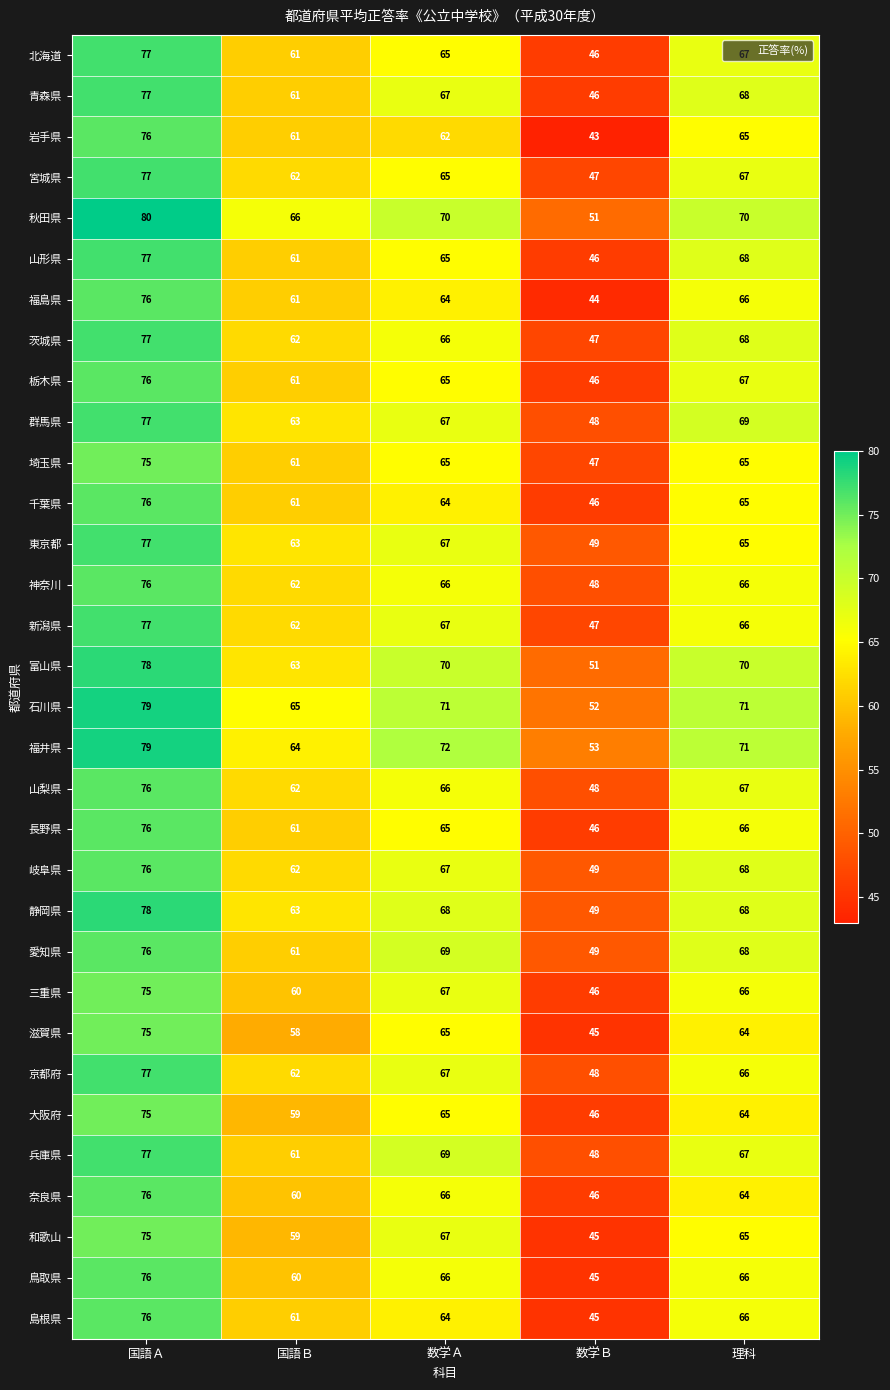

The 鳥取県 series shows 115 at 理科. True or false?

False